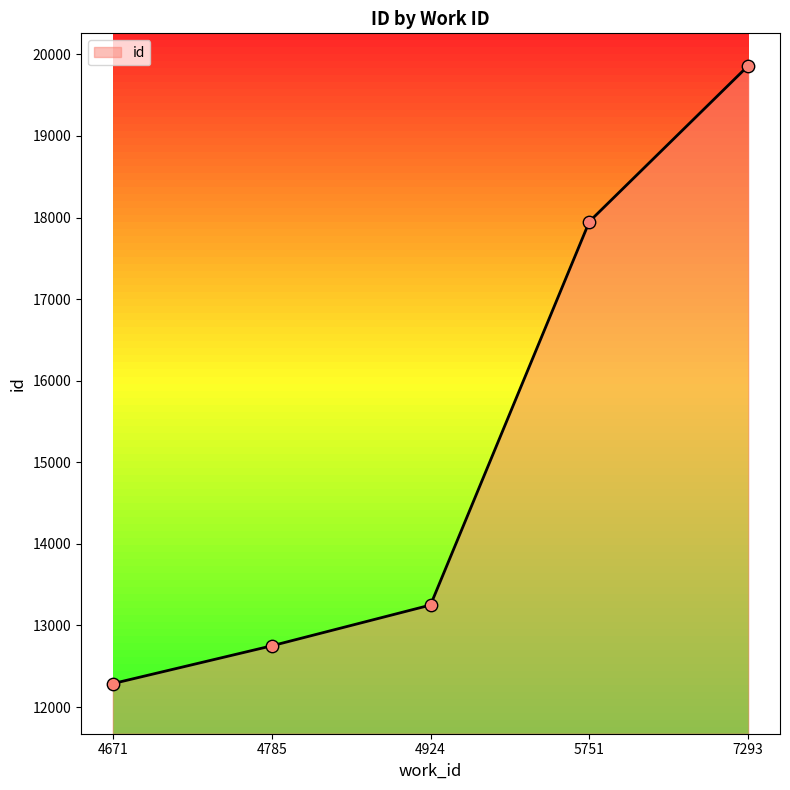

What is the change in value from 4671 to 4924?

+963